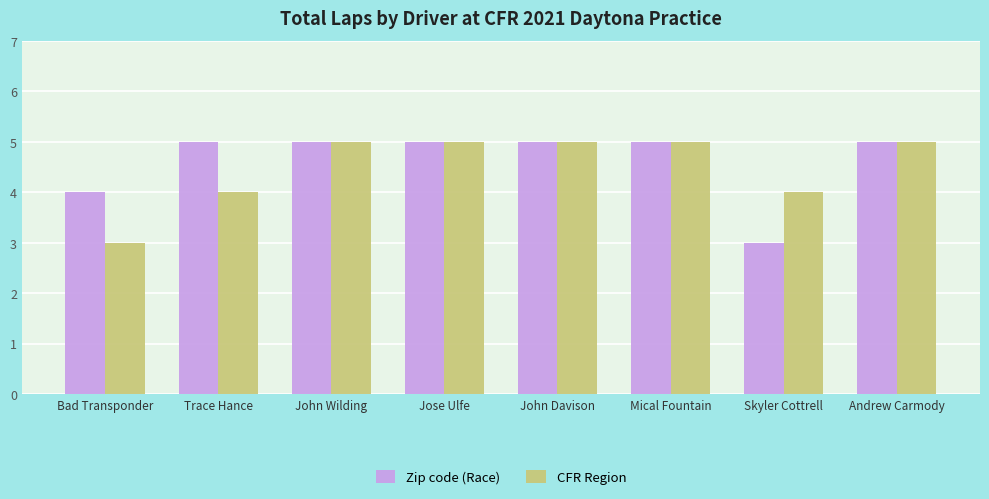

What is the difference between the maximum and second lowest values in the Zip code (Race) series?

1